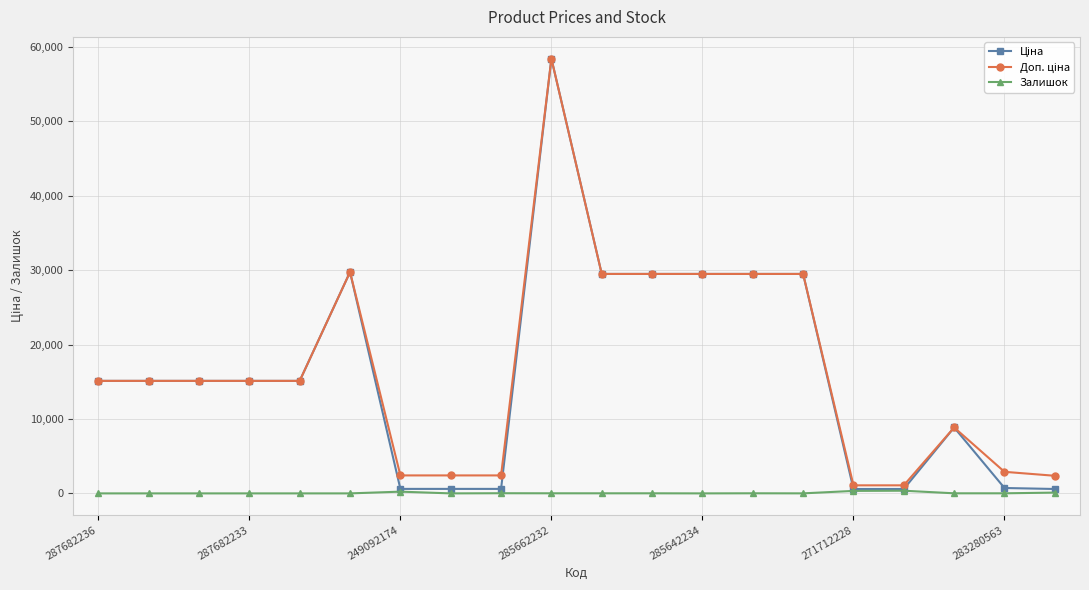

Count the number of data series in this chart.

3